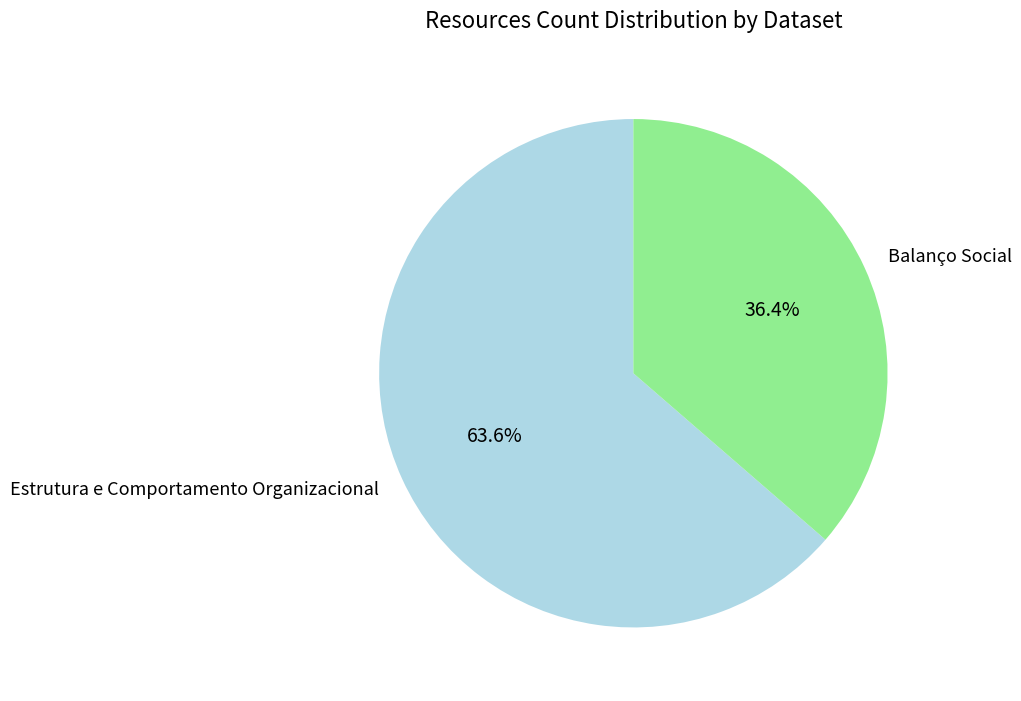

Count the number of slices in the pie.

2